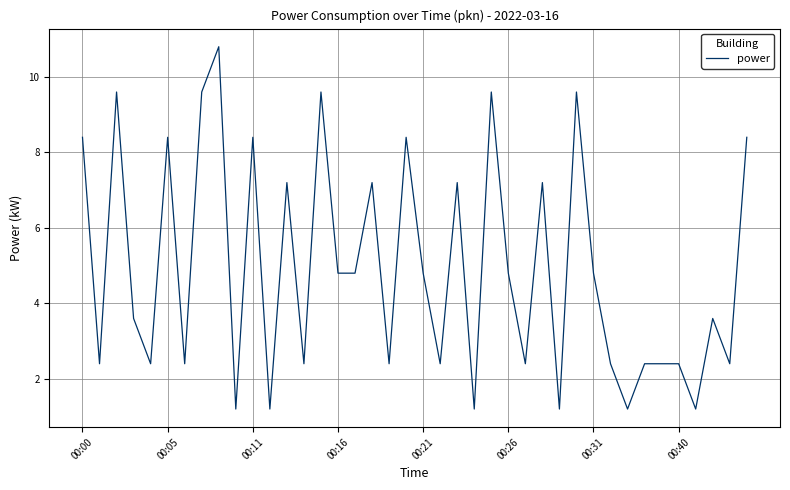

What is the sum of all values?

196.8